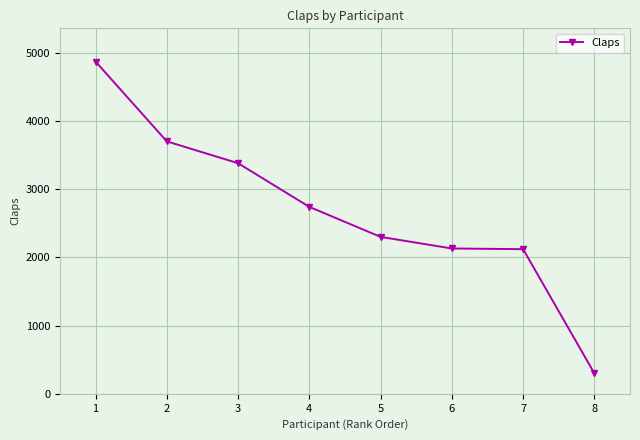

At which label is the value closest to 2585?

4